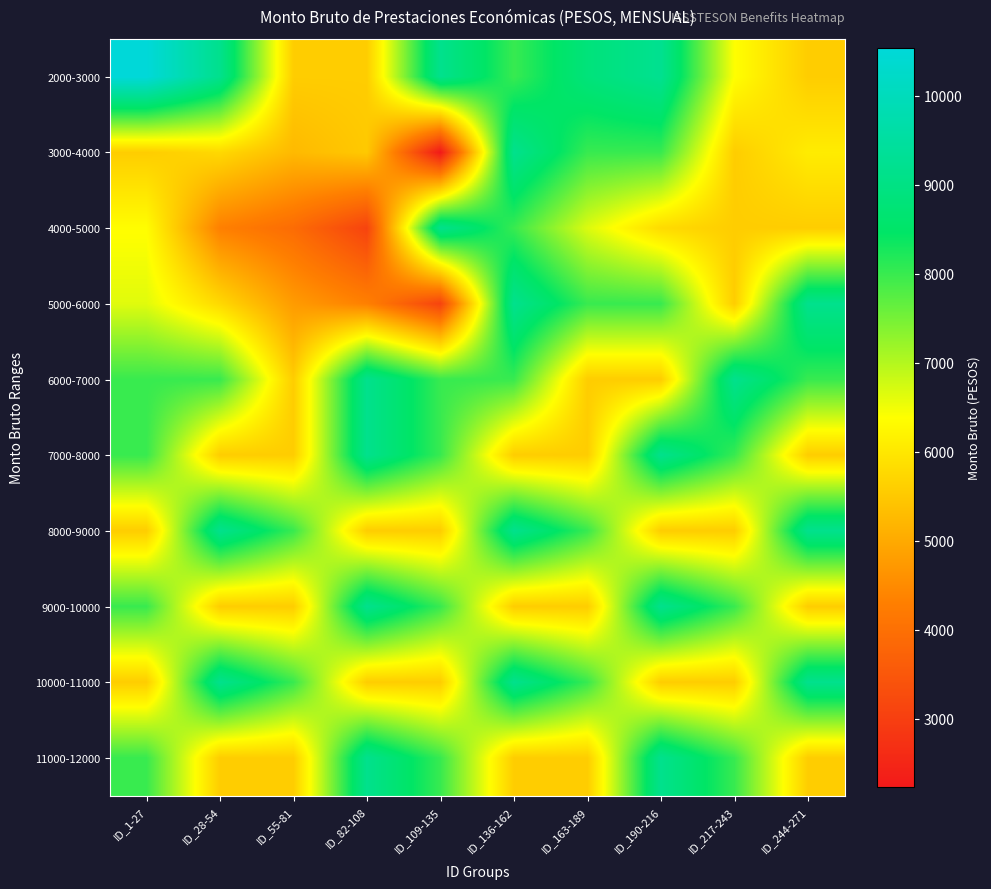

Reading right to left, list all the values displayed in this chart.

2000-3000: ID_244-271=5582.1	ID_217-243=6386.3	ID_190-216=9222.8	ID_163-189=8834.3	ID_136-162=8005.2	ID_109-135=9163.7	ID_82-108=5582.1	ID_55-81=5582.1	ID_28-54=9163.7	ID_1-27=10539.9
3000-4000: ID_244-271=6083.2	ID_217-243=5582.1	ID_190-216=8005.2	ID_163-189=8005.2	ID_136-162=9163.7	ID_109-135=2232.4	ID_82-108=5518.1	ID_55-81=5265.6	ID_28-54=5773.3	ID_1-27=5582.1
4000-5000: ID_244-271=5582.1	ID_217-243=5582.1	ID_190-216=5806.3	ID_163-189=6676.3	ID_136-162=8005.2	ID_109-135=9163.7	ID_82-108=3094.5	ID_55-81=3921.4	ID_28-54=4324.7	ID_1-27=6362.6
5000-6000: ID_244-271=9163.7	ID_217-243=5582.1	ID_190-216=8005.2	ID_163-189=8005.2	ID_136-162=9163.7	ID_109-135=3094.5	ID_82-108=4324.7	ID_55-81=4776.8	ID_28-54=5773.3	ID_1-27=6636.6
6000-7000: ID_244-271=8005.2	ID_217-243=9163.7	ID_190-216=5582.1	ID_163-189=5582.1	ID_136-162=8005.2	ID_109-135=8005.2	ID_82-108=9163.7	ID_55-81=5582.1	ID_28-54=8005.2	ID_1-27=8005.2
7000-8000: ID_244-271=5582.1	ID_217-243=8005.2	ID_190-216=9163.7	ID_163-189=5582.1	ID_136-162=5582.1	ID_109-135=8005.2	ID_82-108=9163.7	ID_55-81=5582.1	ID_28-54=5582.1	ID_1-27=8005.2
8000-9000: ID_244-271=9163.7	ID_217-243=5582.1	ID_190-216=5582.1	ID_163-189=8005.2	ID_136-162=9163.7	ID_109-135=5582.1	ID_82-108=5582.1	ID_55-81=8005.2	ID_28-54=9163.7	ID_1-27=5582.1
9000-10000: ID_244-271=5582.1	ID_217-243=8005.2	ID_190-216=9163.7	ID_163-189=5582.1	ID_136-162=5582.1	ID_109-135=8005.2	ID_82-108=9163.7	ID_55-81=5582.1	ID_28-54=5582.1	ID_1-27=8005.2
10000-11000: ID_244-271=9163.7	ID_217-243=5582.1	ID_190-216=5582.1	ID_163-189=8005.2	ID_136-162=9163.7	ID_109-135=5582.1	ID_82-108=5582.1	ID_55-81=8005.2	ID_28-54=9163.7	ID_1-27=5582.1
11000-12000: ID_244-271=5582.1	ID_217-243=8005.2	ID_190-216=9163.7	ID_163-189=5582.1	ID_136-162=5582.1	ID_109-135=8005.2	ID_82-108=9163.7	ID_55-81=5582.1	ID_28-54=5582.1	ID_1-27=8005.2